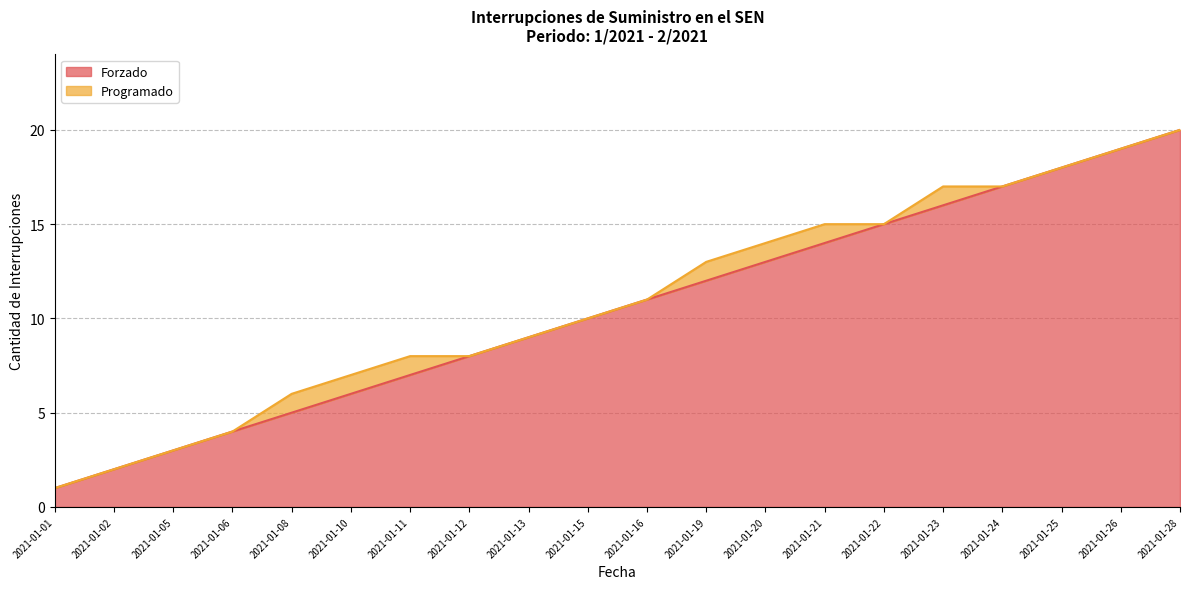

How many lines are shown in the chart?

2